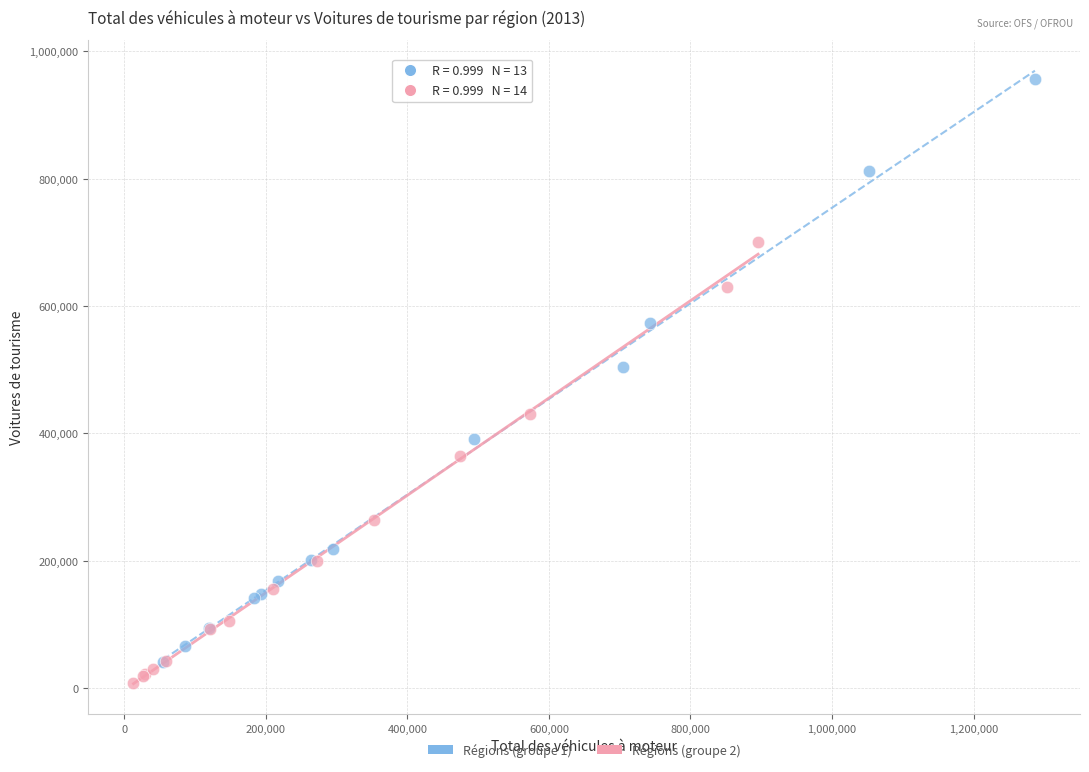

Which series contains the lowest Y value?

Régions (groupe 2)